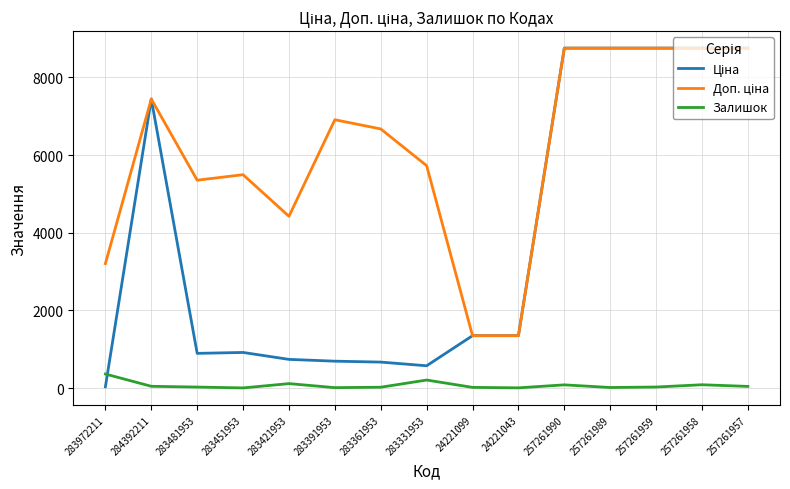

Is it true that Залишок equals 113.0 at 283421953?

True